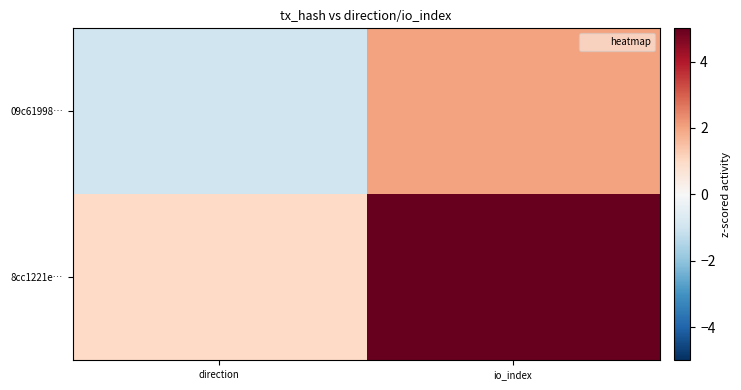

Rank the series by their average value, from highest to lowest.

8cc1221e…, 09c61998…